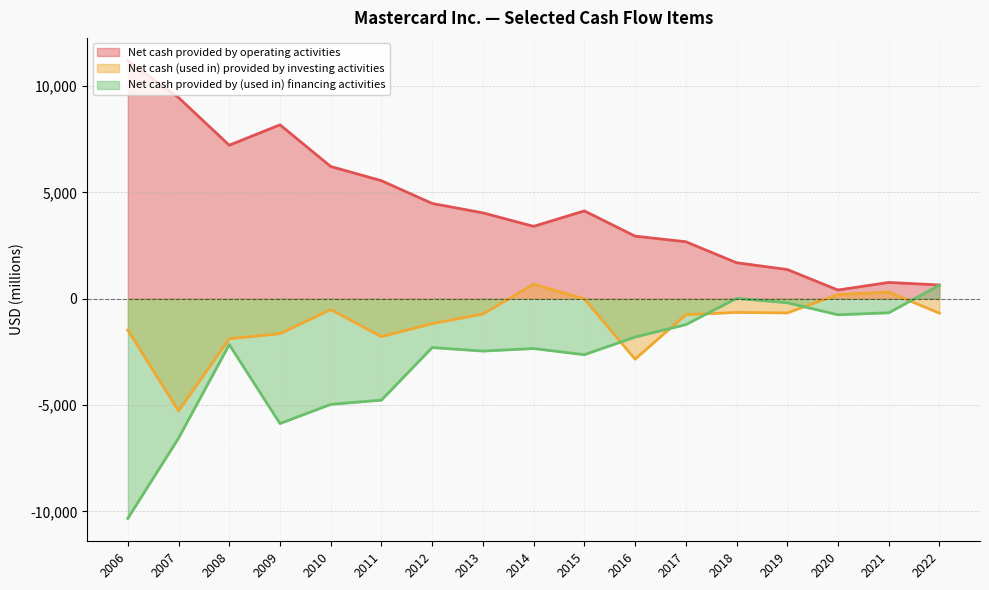

True or false: Net cash provided by (used in) financing activities has more than 2 interior local peaks.

True